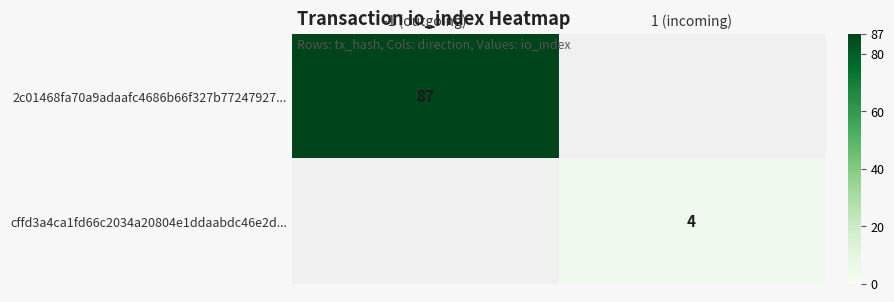

How many categories are shown in the chart?

2